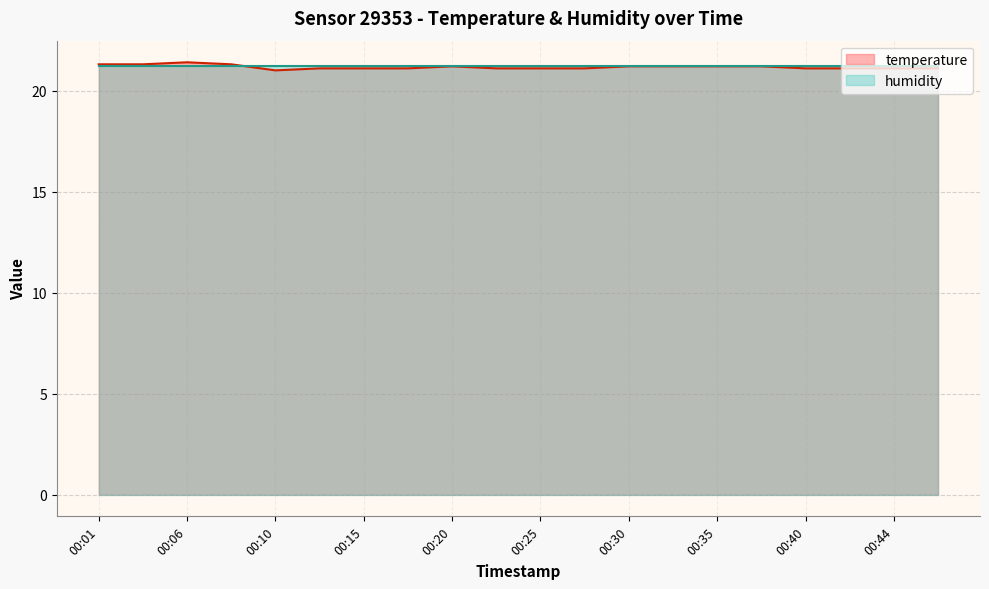

What is the sum of the values at 00:03 and 00:23?

42.4